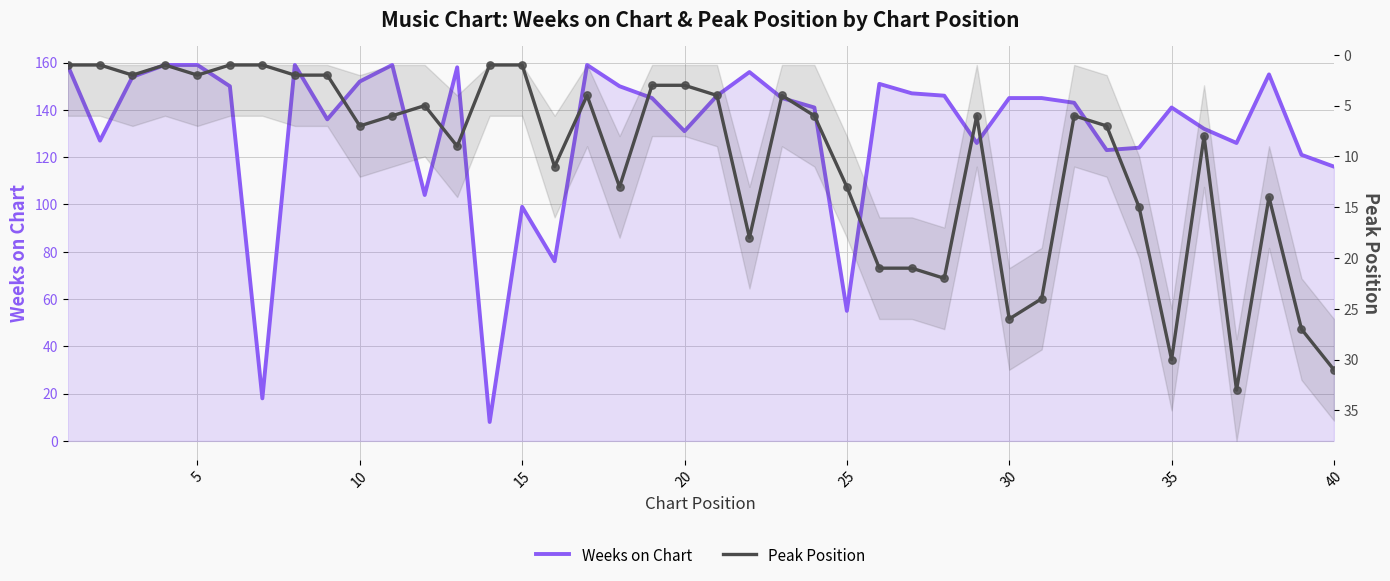

Which series contains the lowest Y value?

Peak Position